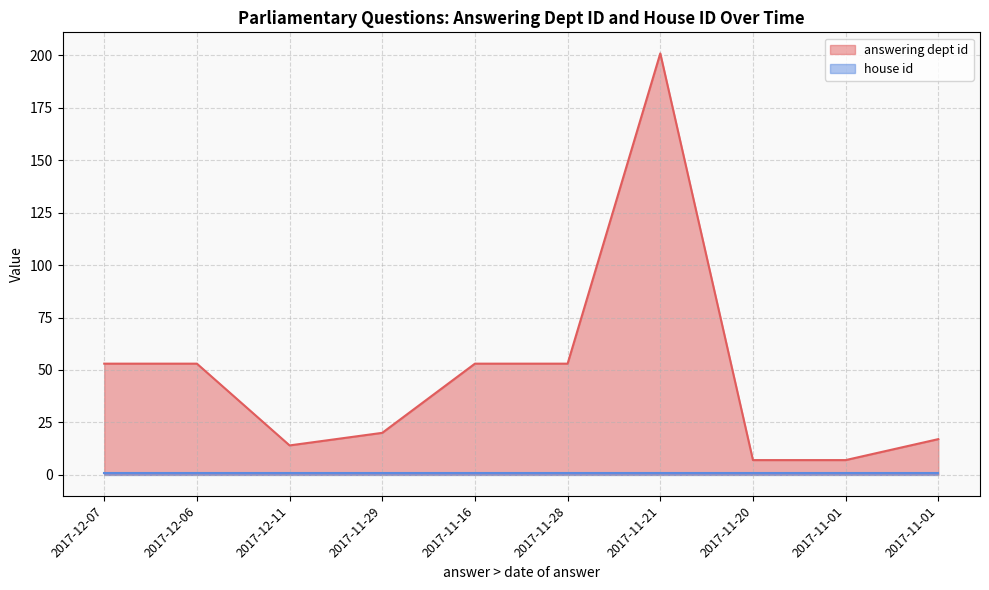

What is the sum of the values at 2017-12-11 and 2017-12-07?

67